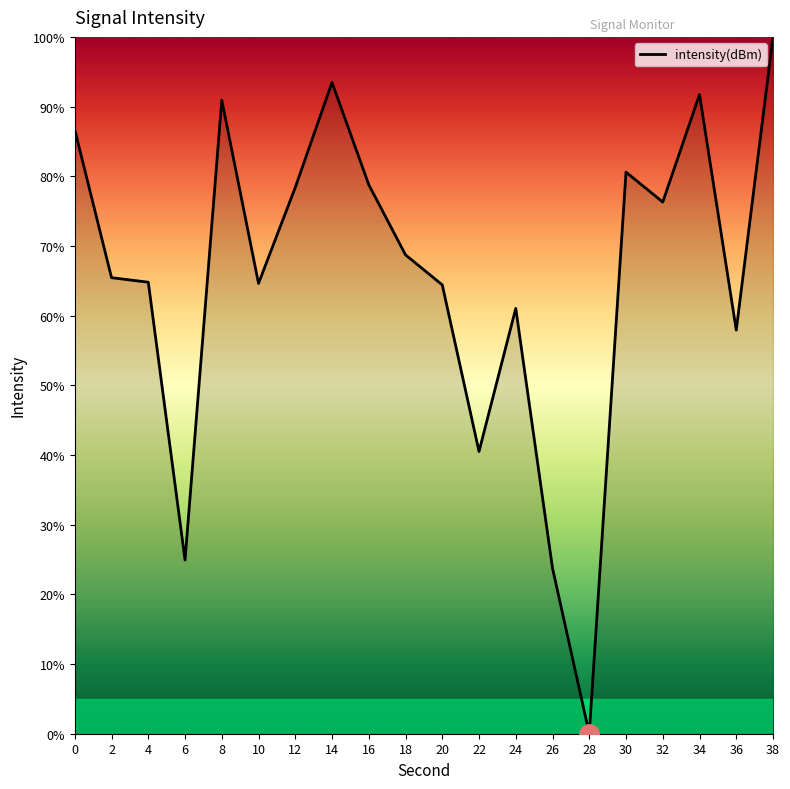

How many lines are shown in the chart?

1